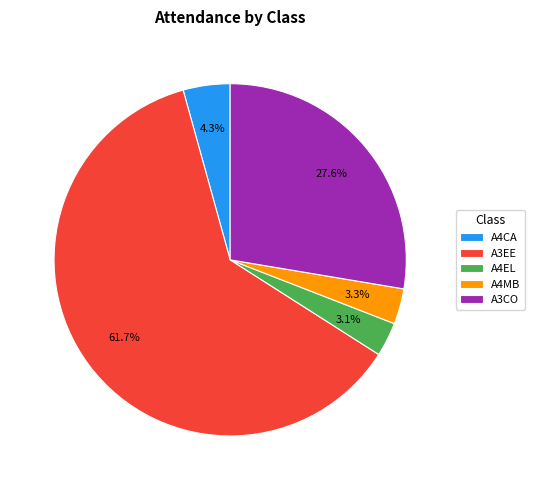

Which slice is the largest?

A3EE